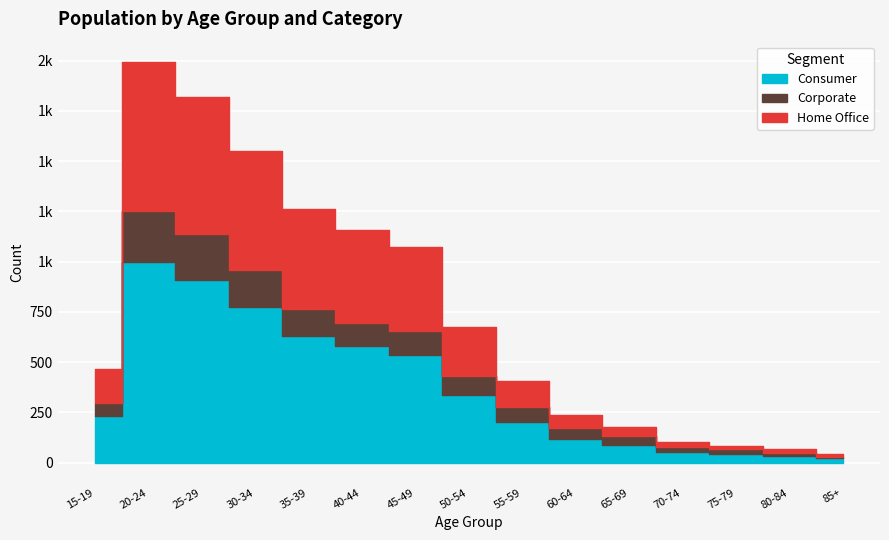

Count the number of categories in the chart.

15